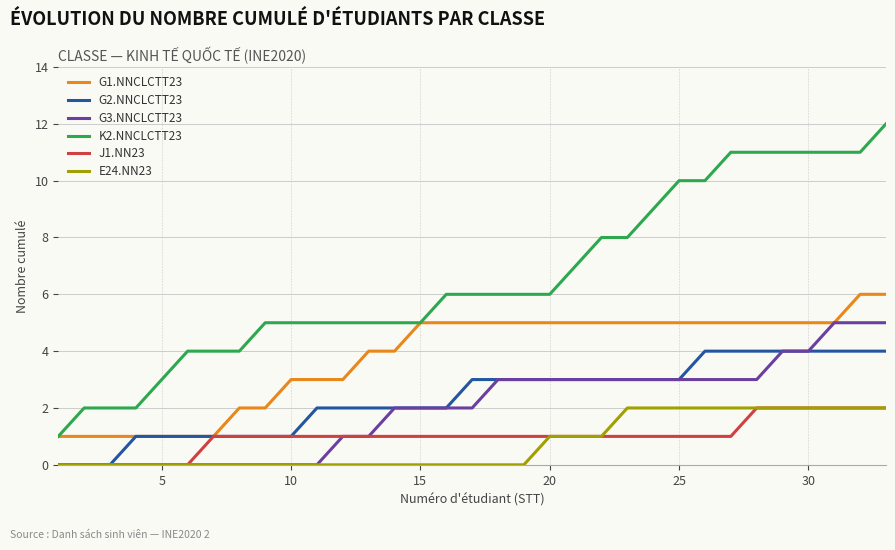

True or false: G1.NNCLCTT23 and E24.NN23 cross at least once.

False